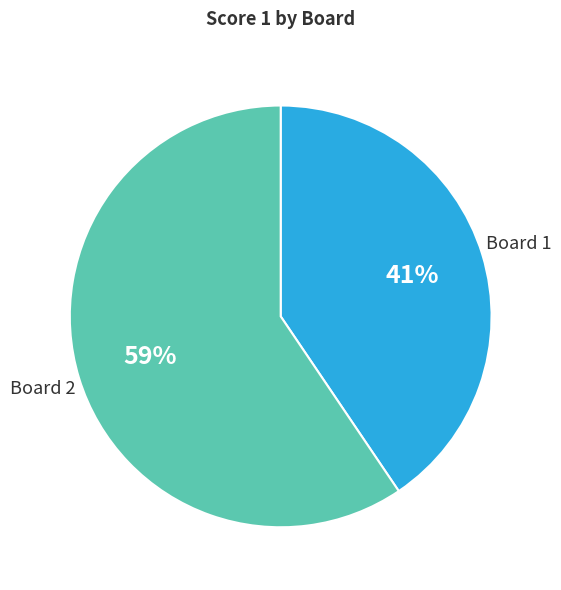

What is the ratio of the value at Board 1 to the value at Board 2?

0.7